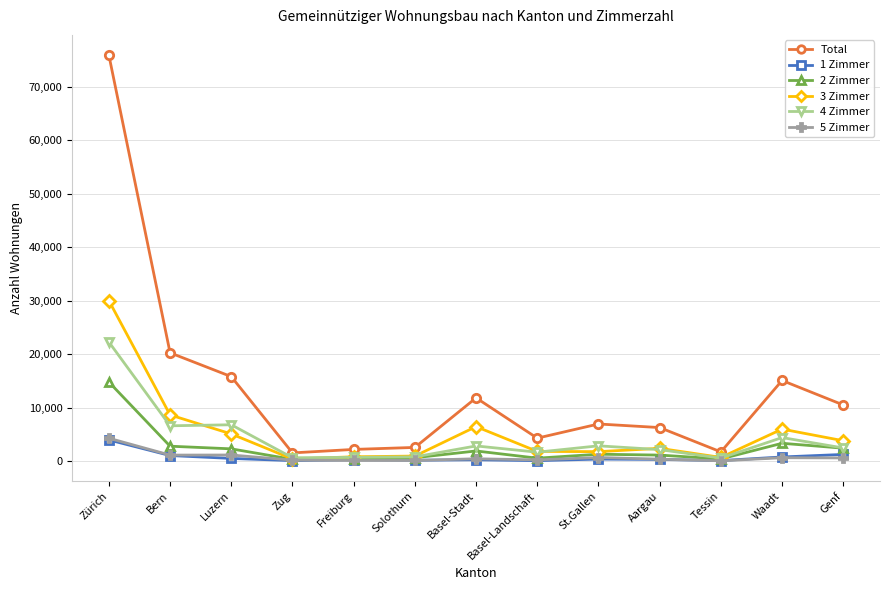

What are all the series names shown in the legend?

Total, 1 Zimmer, 2 Zimmer, 3 Zimmer, 4 Zimmer, 5 Zimmer